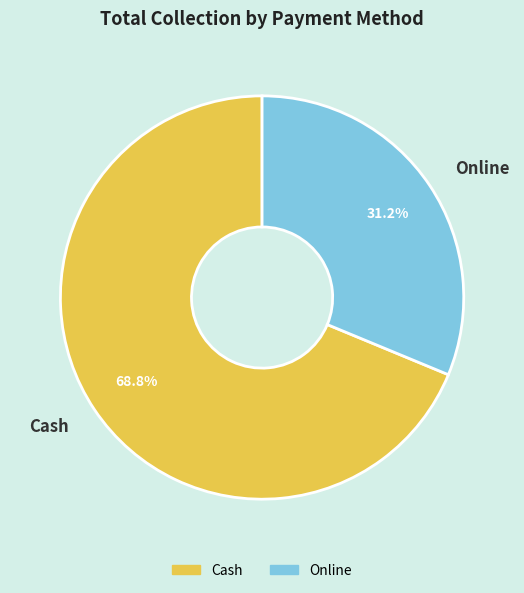

To the nearest percent, what is the combined percentage of Cash and Online?

100%